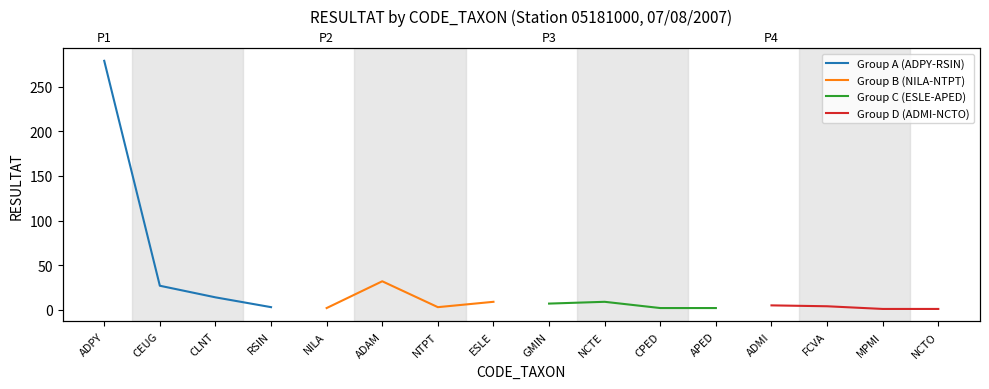

At which category is the sum across all series the highest?

ADPY